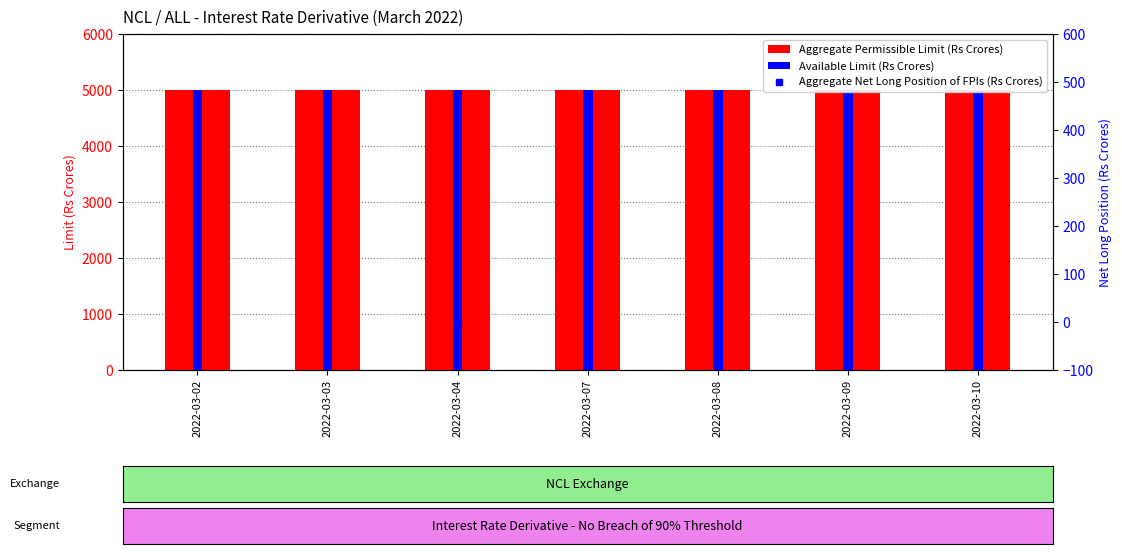

What value does the Aggregate Permissible Limit (Rs Crores) series have at 2022-03-08?

5000